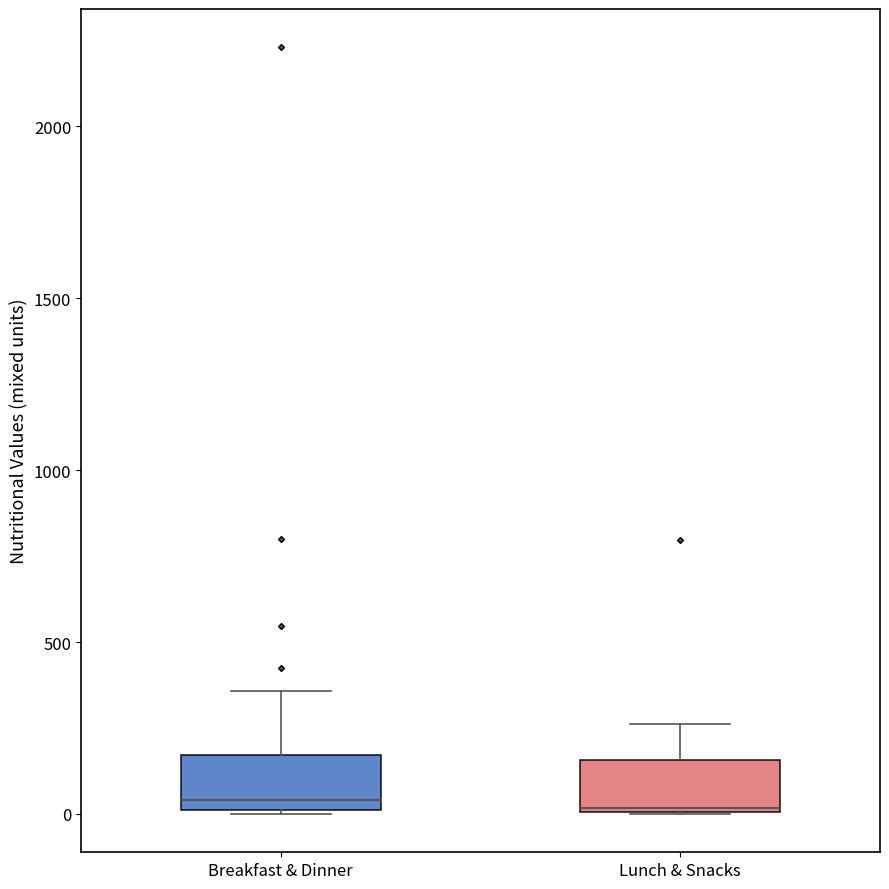

Reading left to right, read every box against the y-axis: the position of its median line, the range the box covers, and the ends of its whiskers. The values are not printed on the chart, so give them approximately, as read against the axis.

Breakfast & Dinner: median 50, box 0 to 150, whiskers 0 to 350
Lunch & Snacks: median 0, box 0 to 150, whiskers 0 to 250